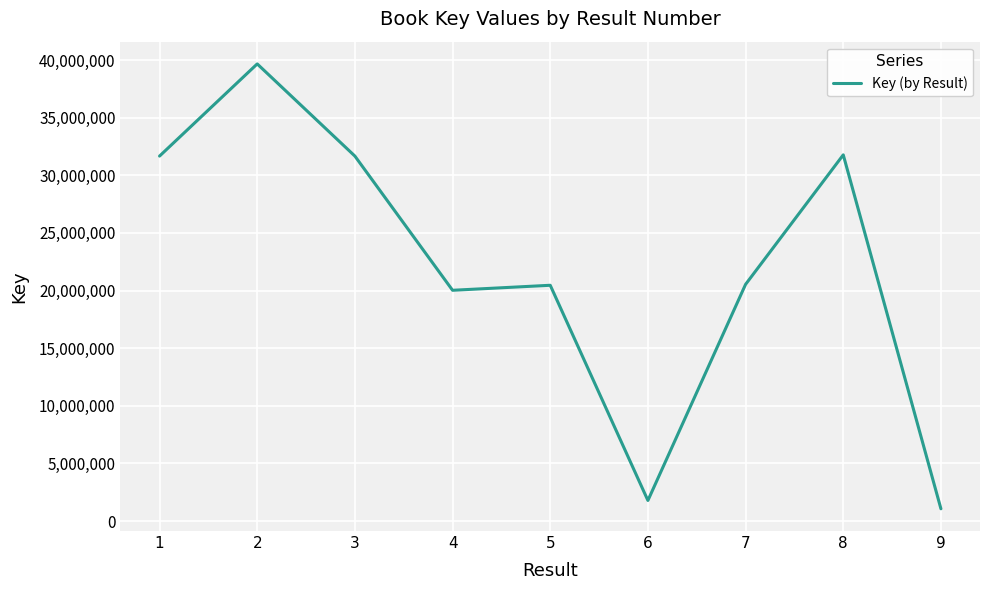

Approximately how many times larger is the value at 3 compared to 8?

1.0